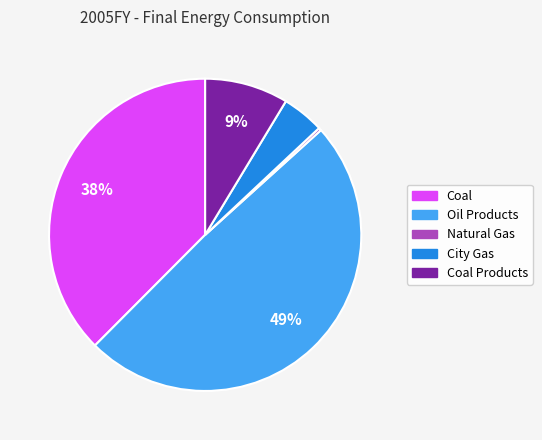

To the nearest percent, what is the average slice percentage?

20%